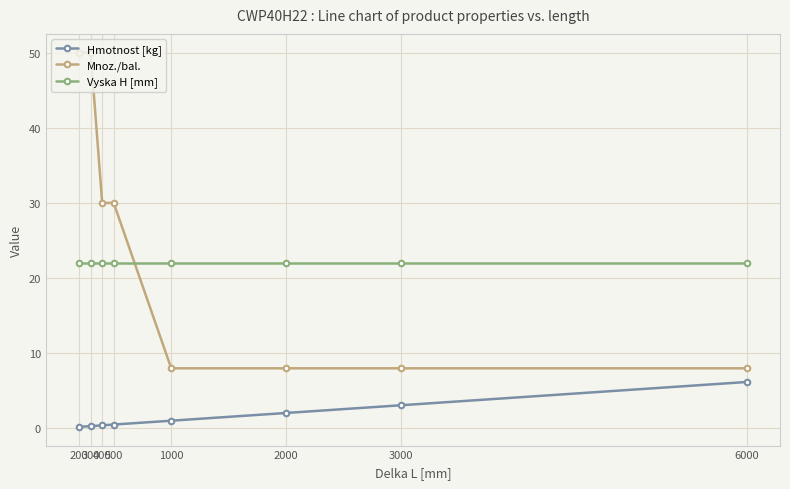

True or false: Hmotnost [kg] and Vyska H [mm] intersect in this chart.

False